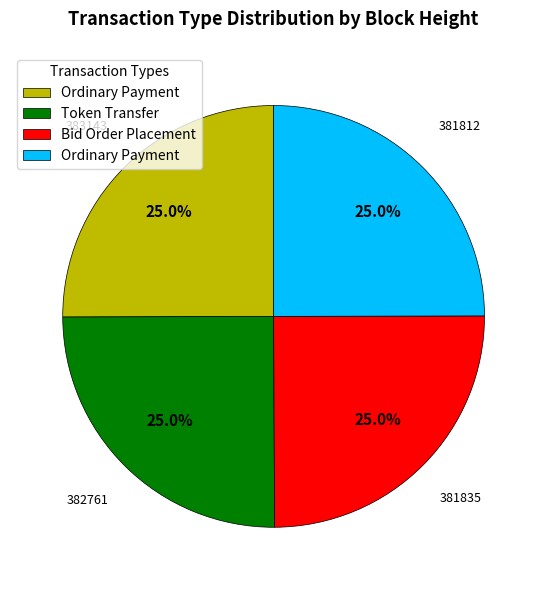

Is there any slice that represents more than half of the pie?

No